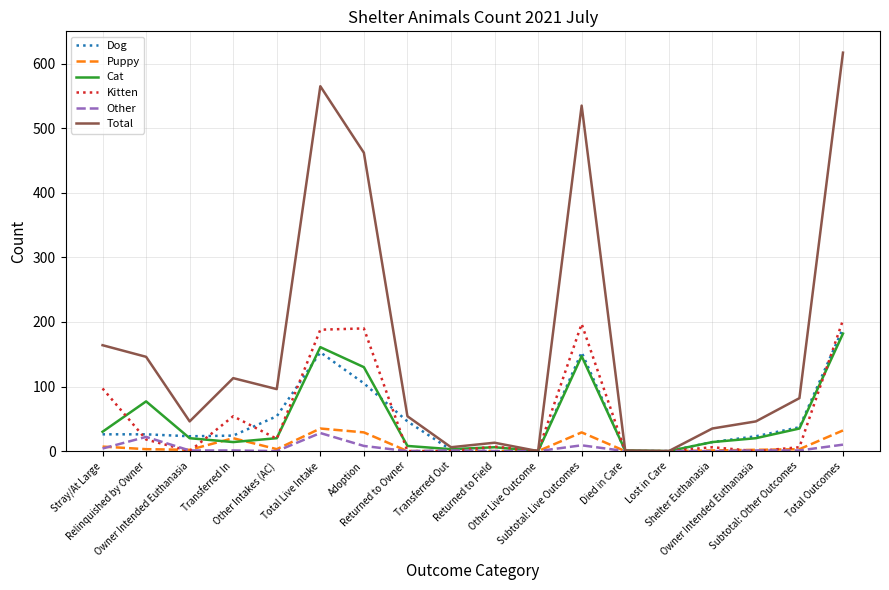

How many lines are shown in the chart?

6